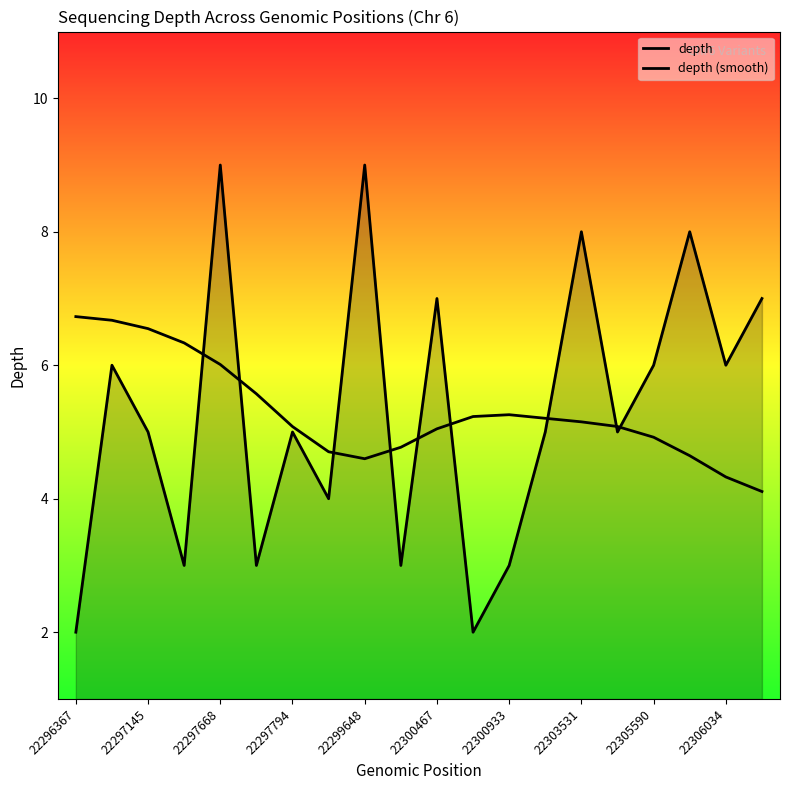

What is the maximum value shown in the chart?

9.0